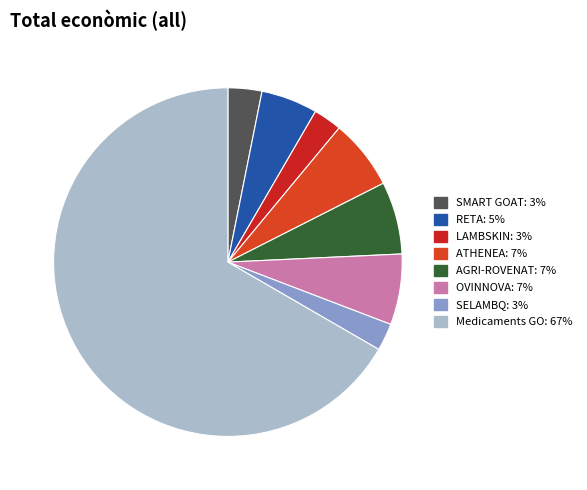

How many segments does this pie chart have?

8